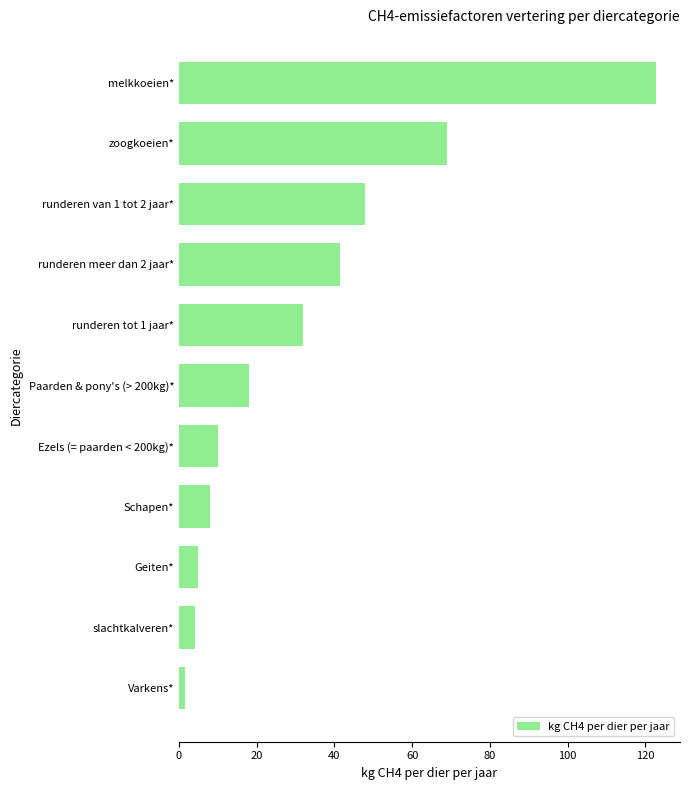

Reading bottom to top, list all the values displayed in this chart.

1.5	4.1	5.0	8.0	10.0	18.0	31.9	41.4	47.8	68.9	122.8